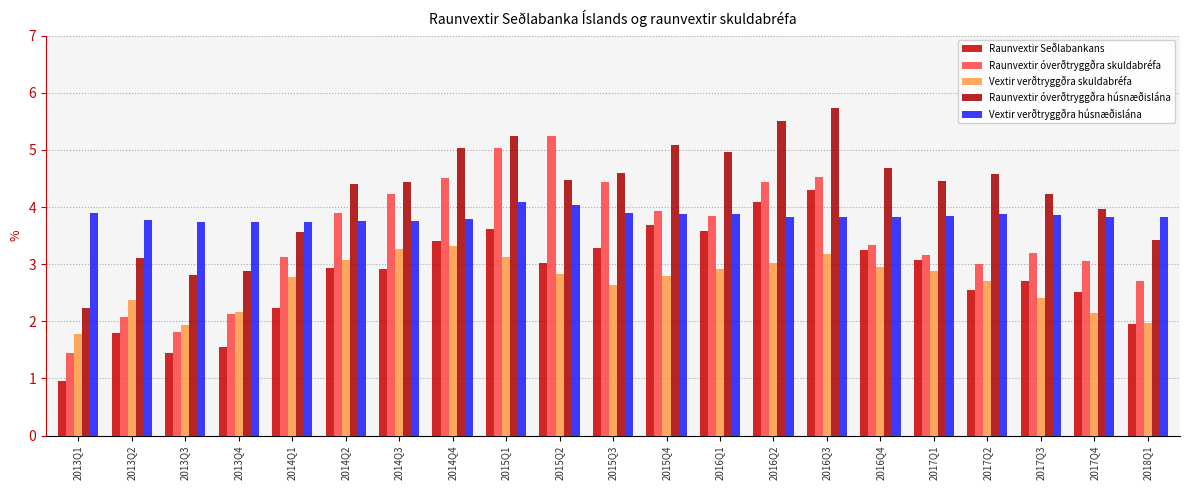

Are the bars grouped side by side (vs. stacked)?

Yes